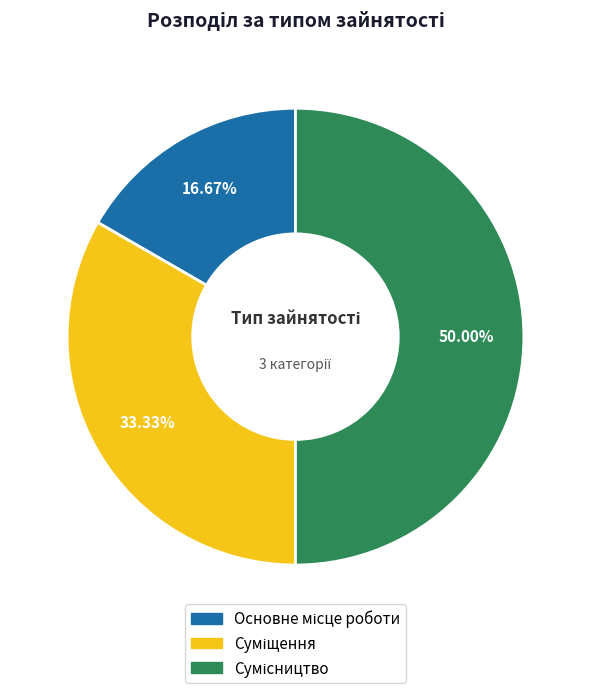

The Сумісництво slice represents 39% of the pie. True or false?

False